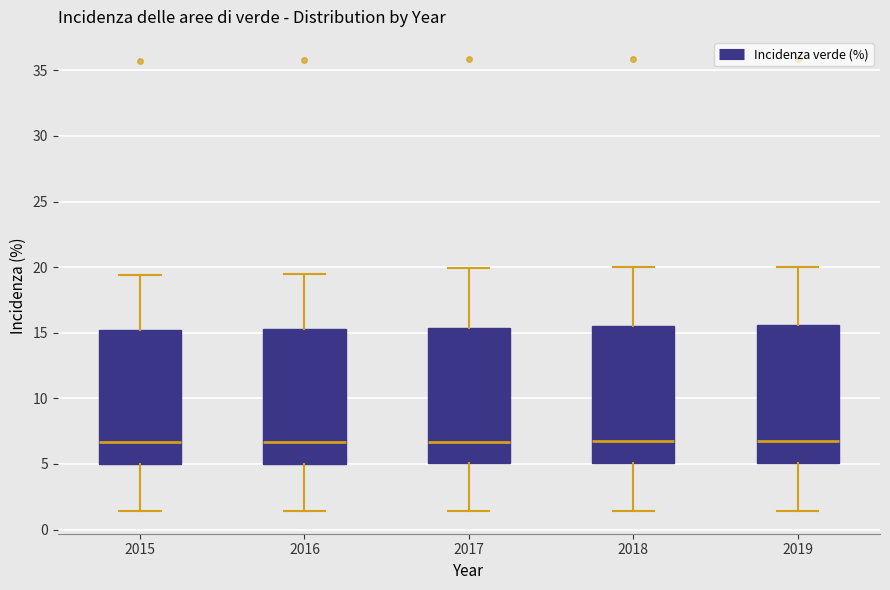

Where does the median line of the box at x = 2017 sit on the y-axis? The values are not printed on the chart, so give them approximately, as read against the axis.

6.5